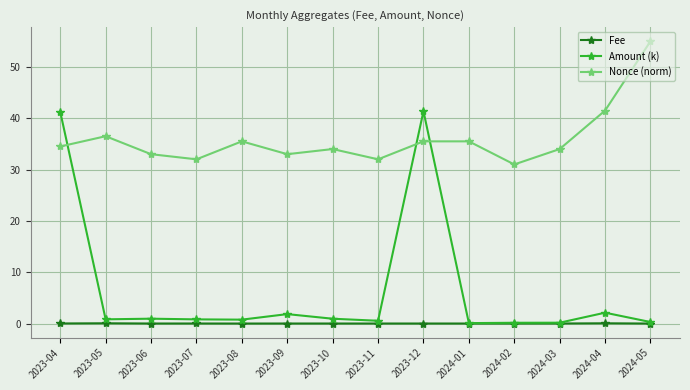

How many series are shown in this chart?

3